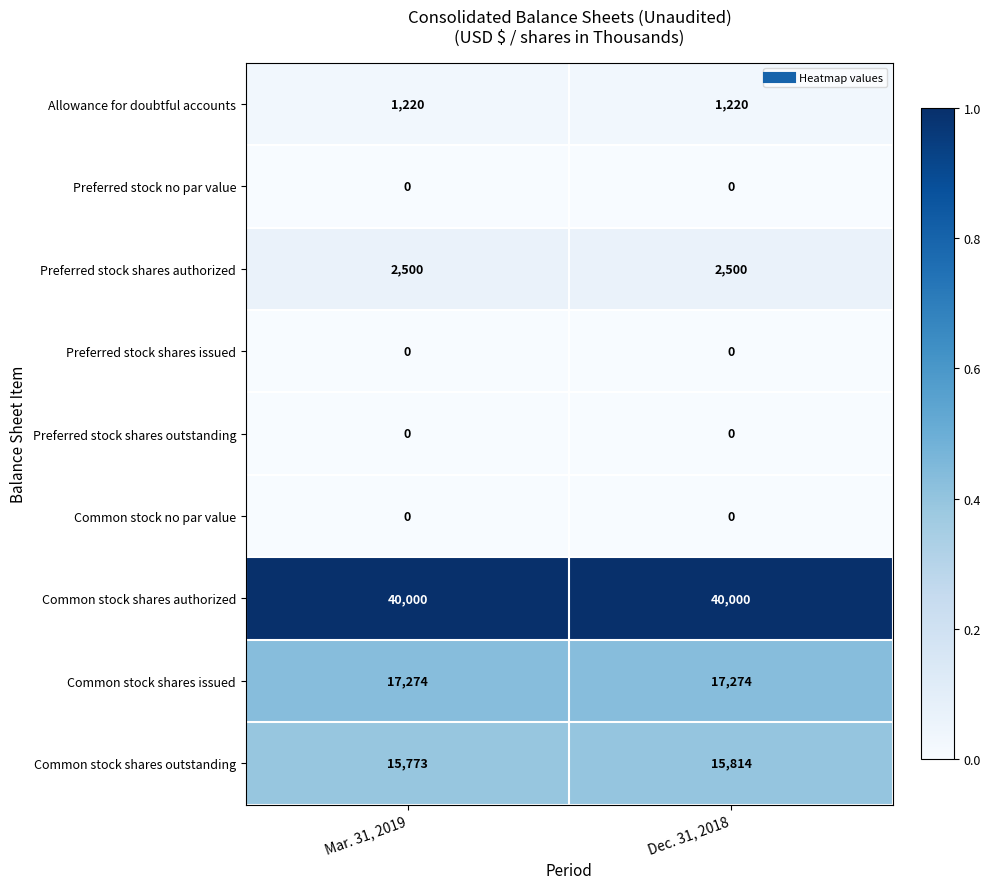

At how many categories does at least one series exceed 0?

2